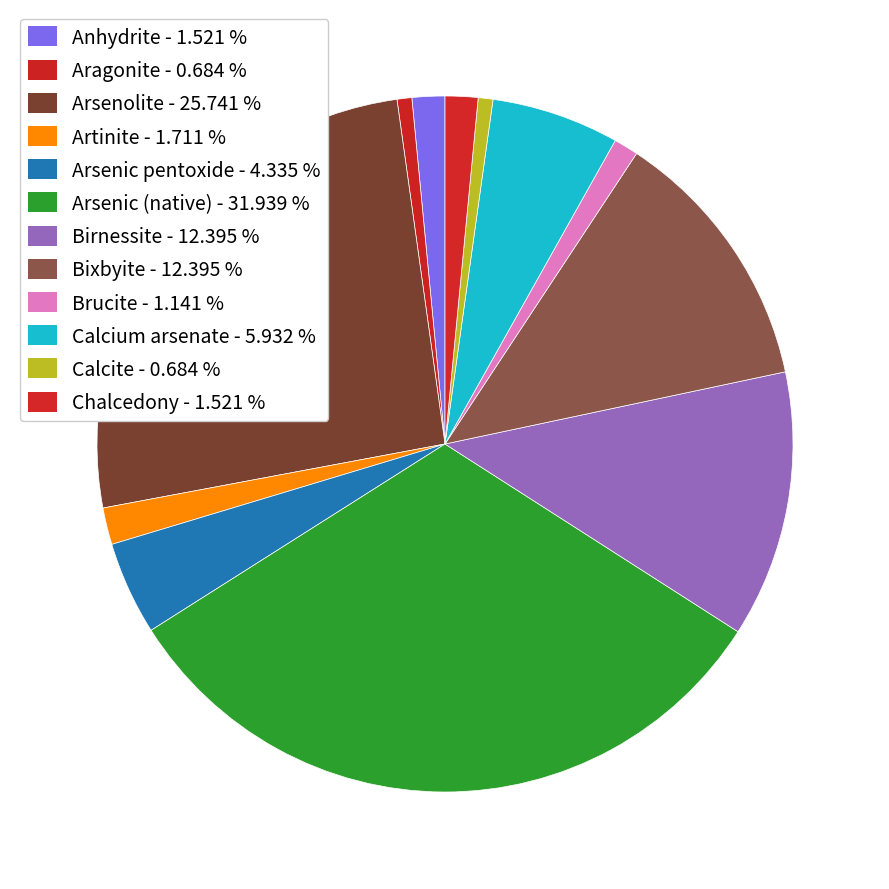

How many segments does this pie chart have?

12